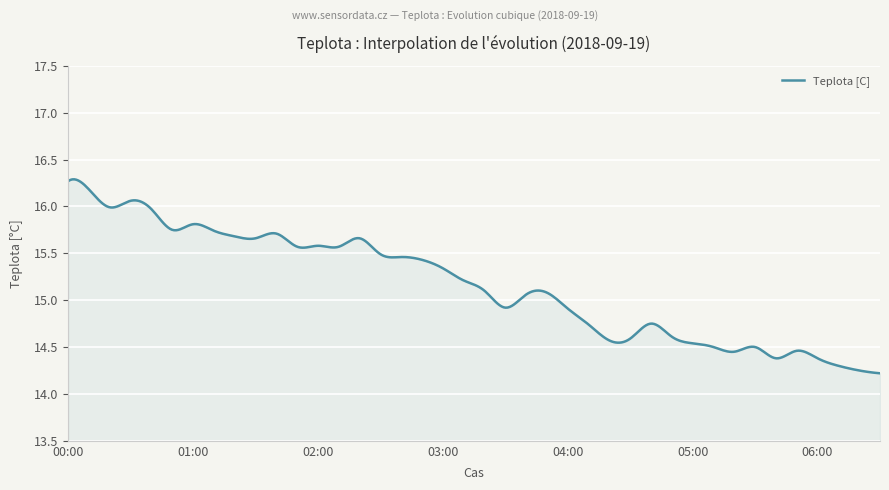

What is the greatest value displayed?

16.3